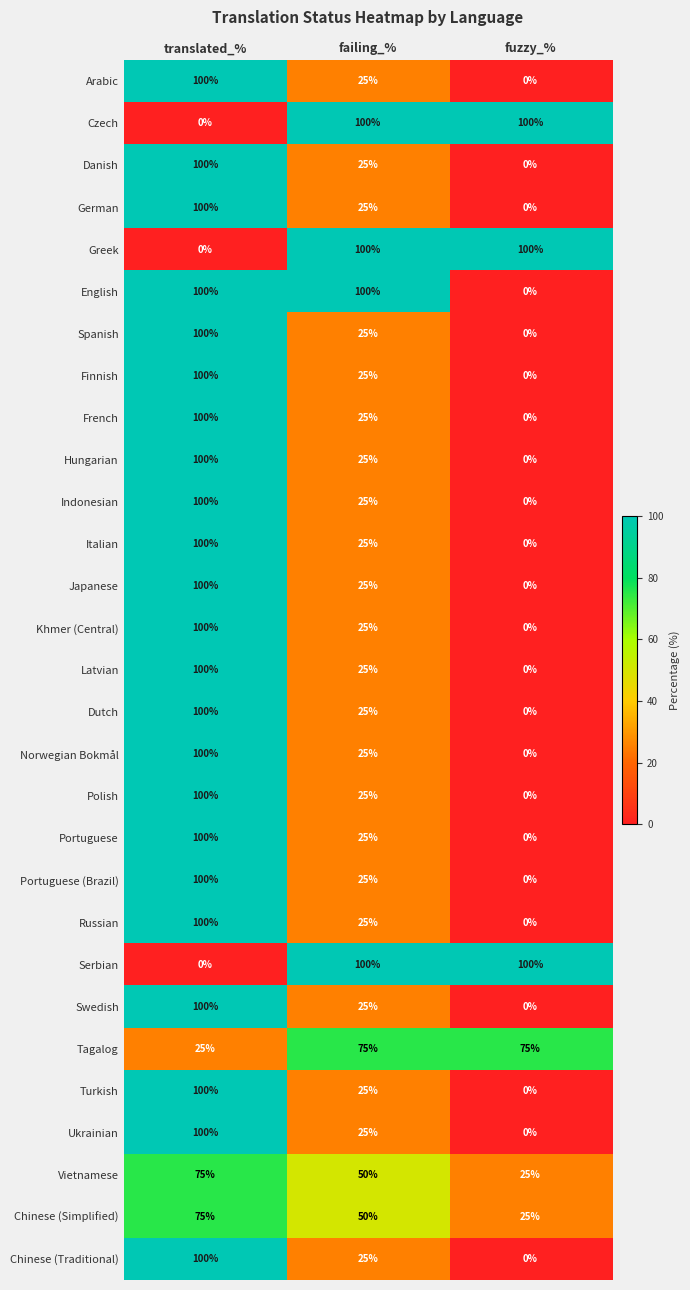

At which category is the sum across all series the highest?

translated_%